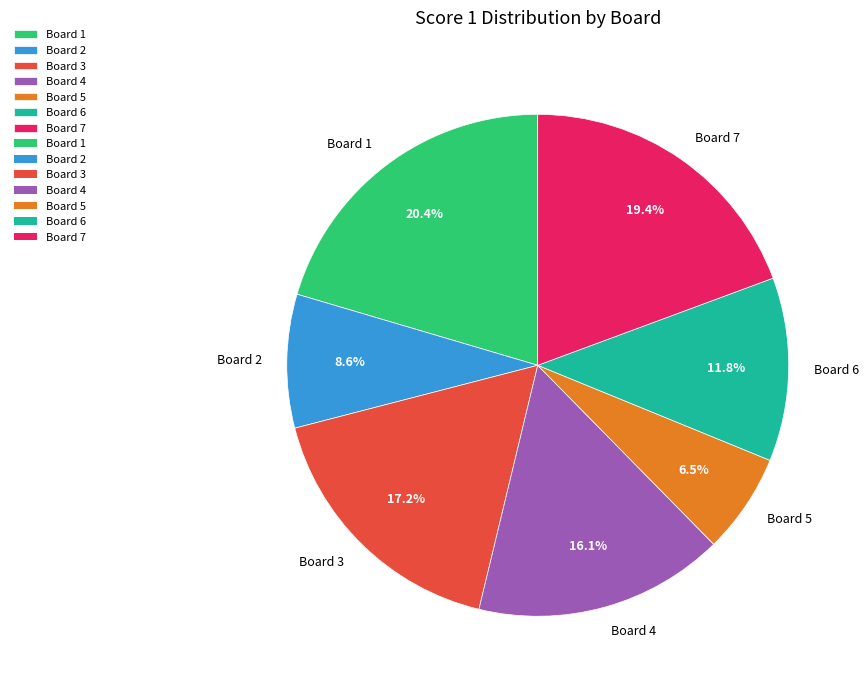

To the nearest percent, what is the difference between the largest and smallest slice percentages?

14%